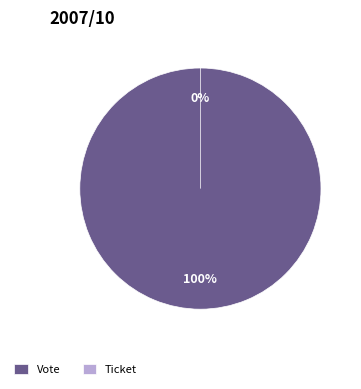

To the nearest percent, what is the difference between the Vote and Ticket slice percentages?

100%